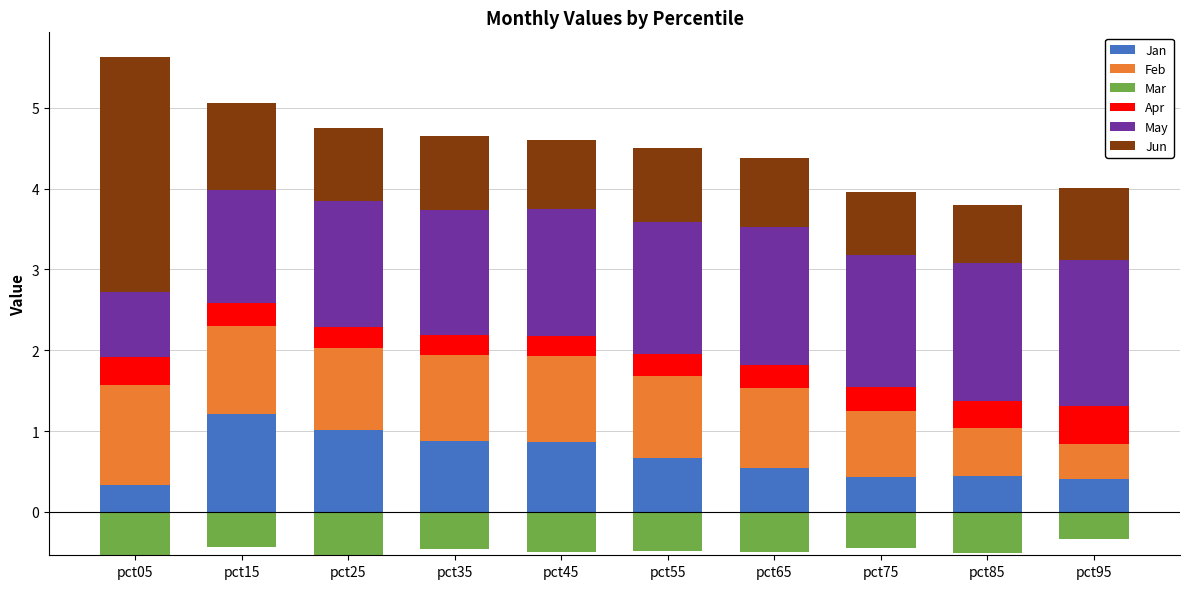

How many series are shown in this chart?

6